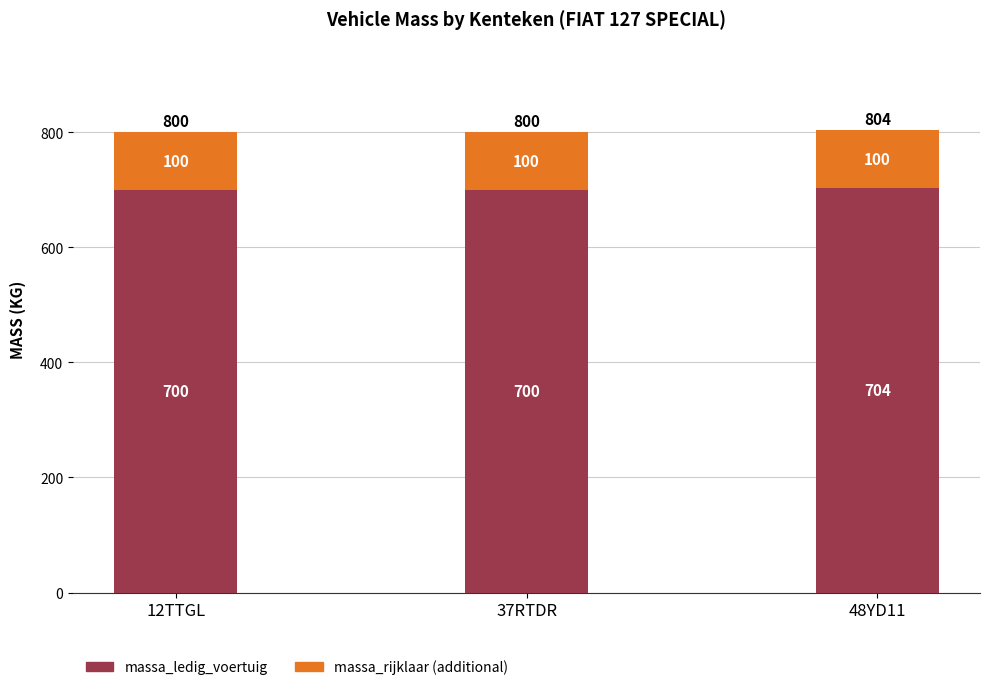

What is the total value across all series at 37RTDR?

800